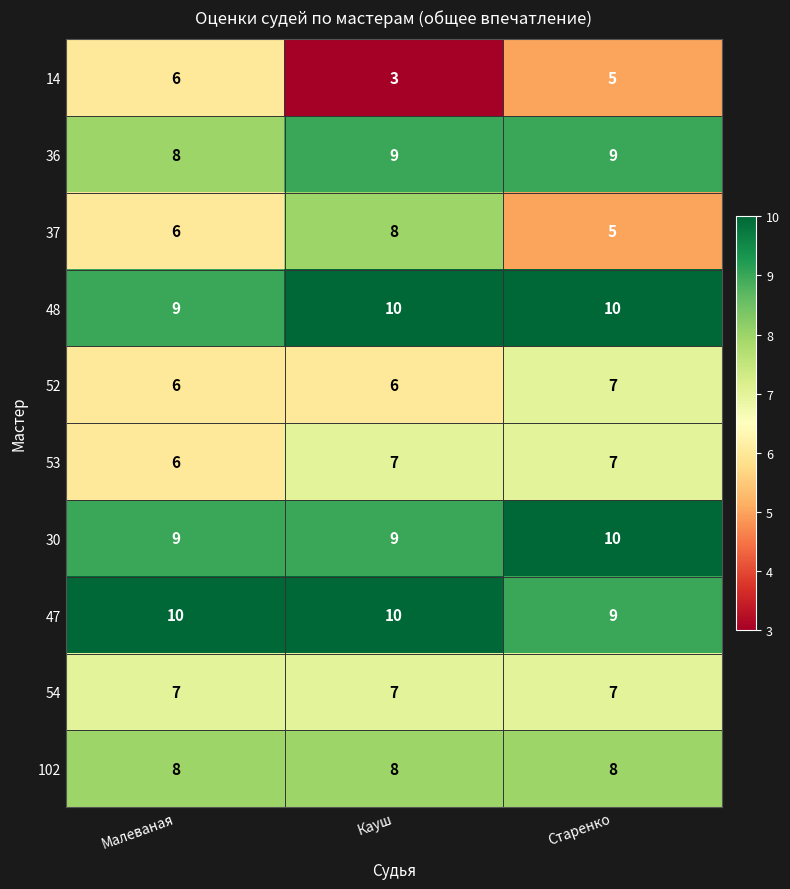

What is the spread (max minus min) of values at Старенко?

5